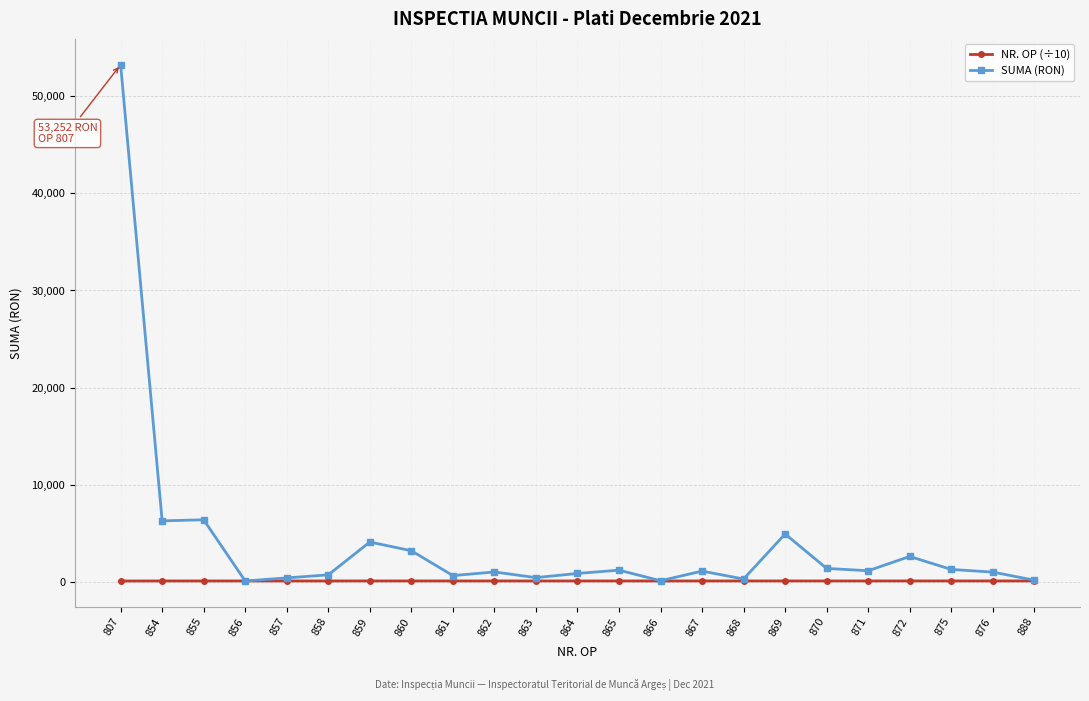

What is the difference between the maximum and minimum values in the SUMA (RON) series?

53169.6